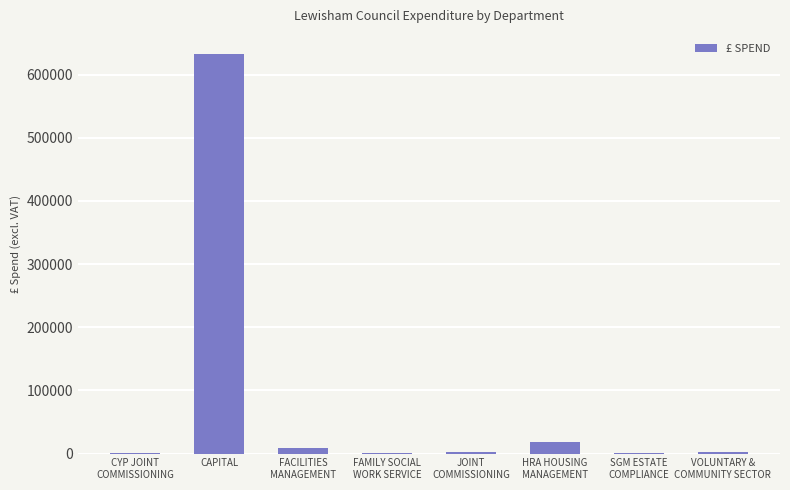

The value at CAPITAL is 632979.4. True or false?

True